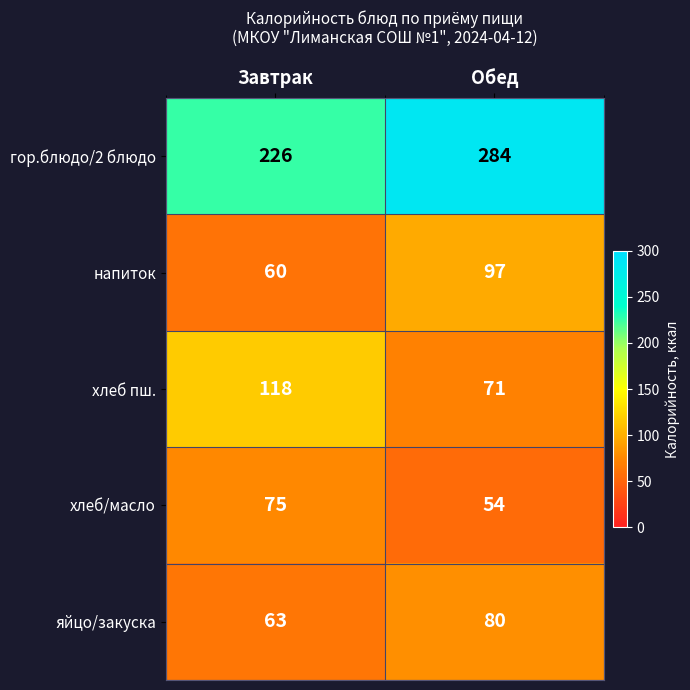

How many categories are shown in the chart?

2